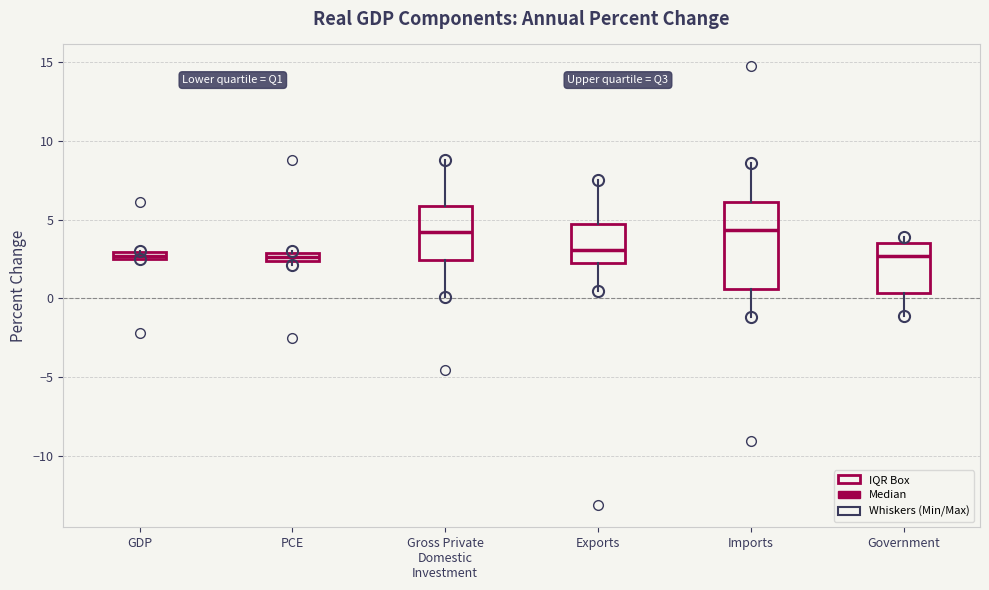

Comparing the boxes themselves (not the whiskers), which one is the tallest?

Imports